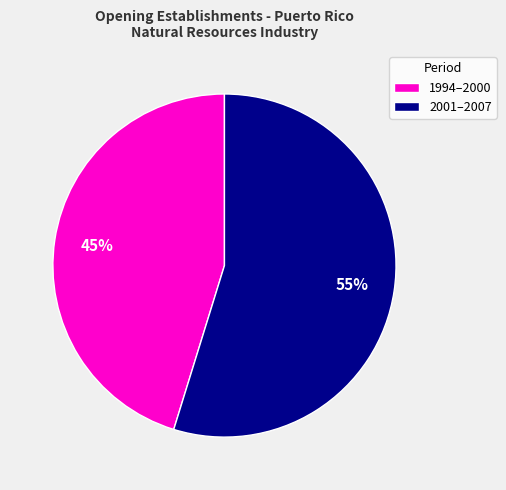

To the nearest percent, what is the difference between the largest and smallest slice percentages?

10%